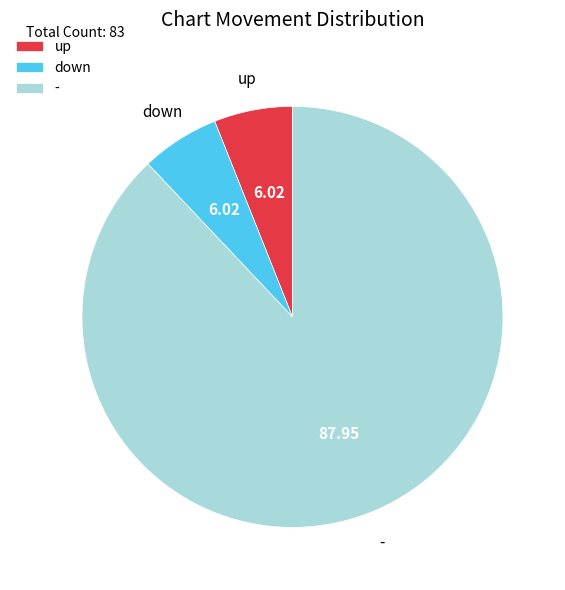

Approximately how many times larger is the value at up compared to down?

1.0